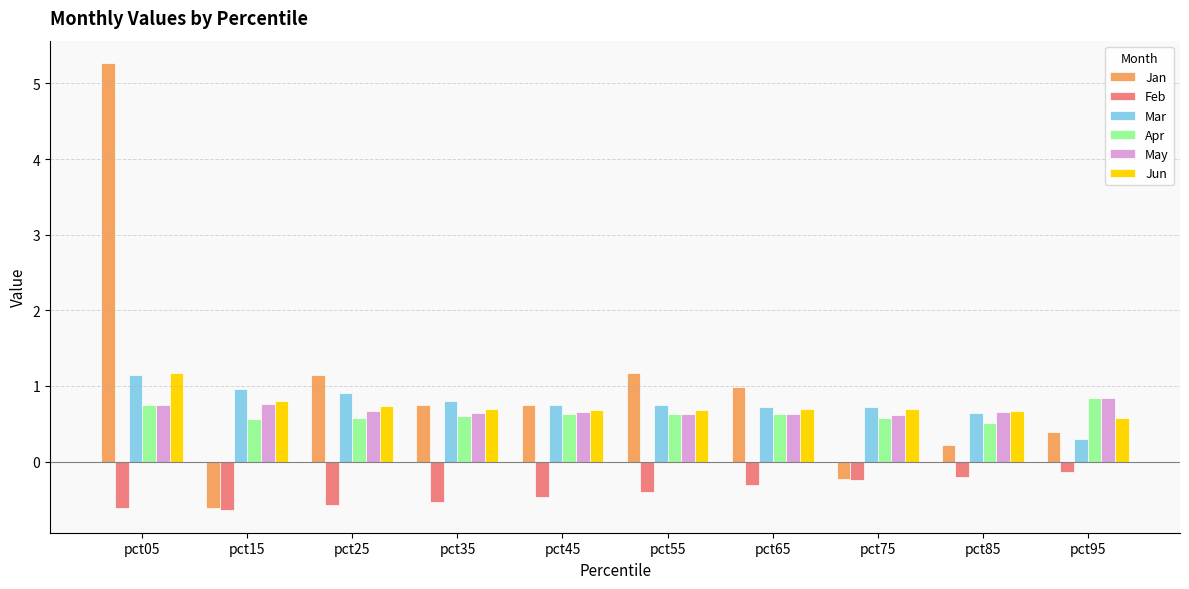

What is the sum of all Jun values?

7.4